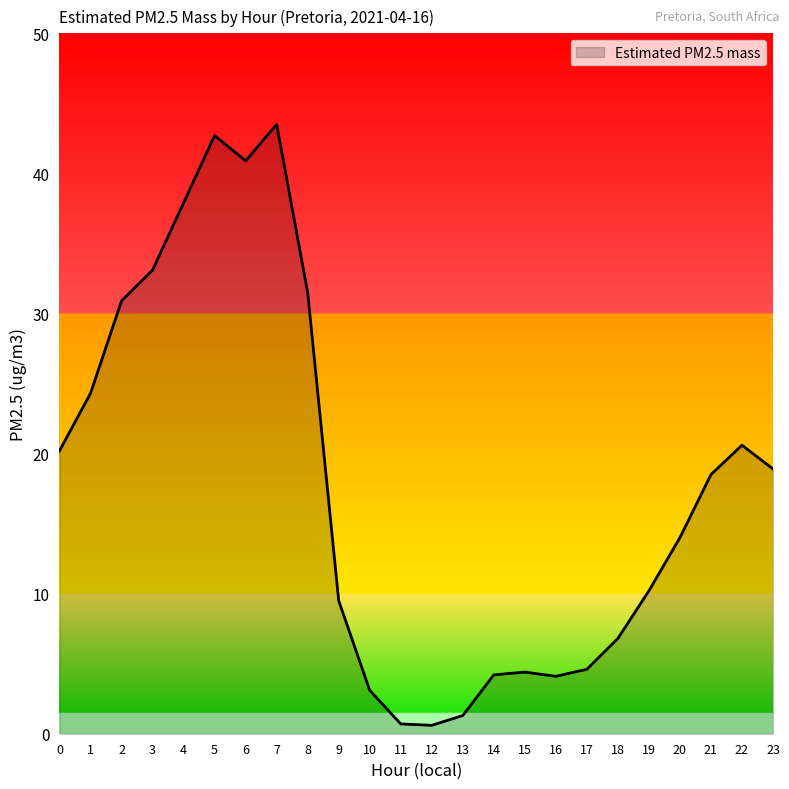

Which label corresponds to the largest value in the chart?

7